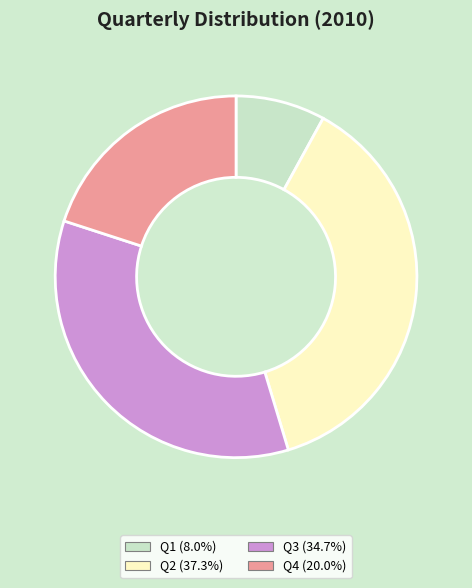

What is the largest slice in the pie chart?

Q2